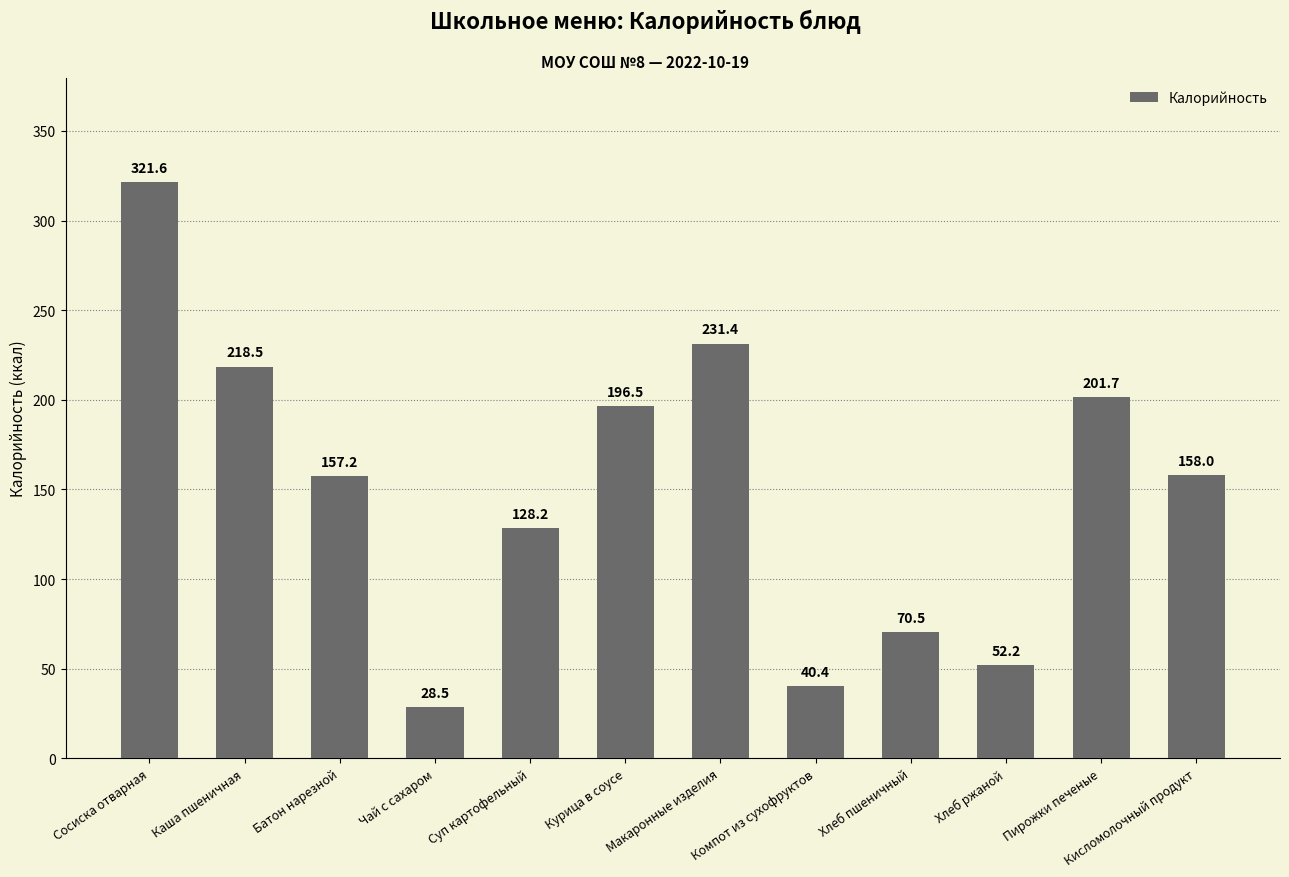

Rank the categories by value from highest to lowest.

Сосиска отварная, Макаронные изделия, Каша пшеничная, Пирожки печеные, Курица в соусе, Кисломолочный продукт, Батон нарезной, Суп картофельный, Хлеб пшеничный, Хлеб ржаной, Компот из сухофруктов, Чай с сахаром